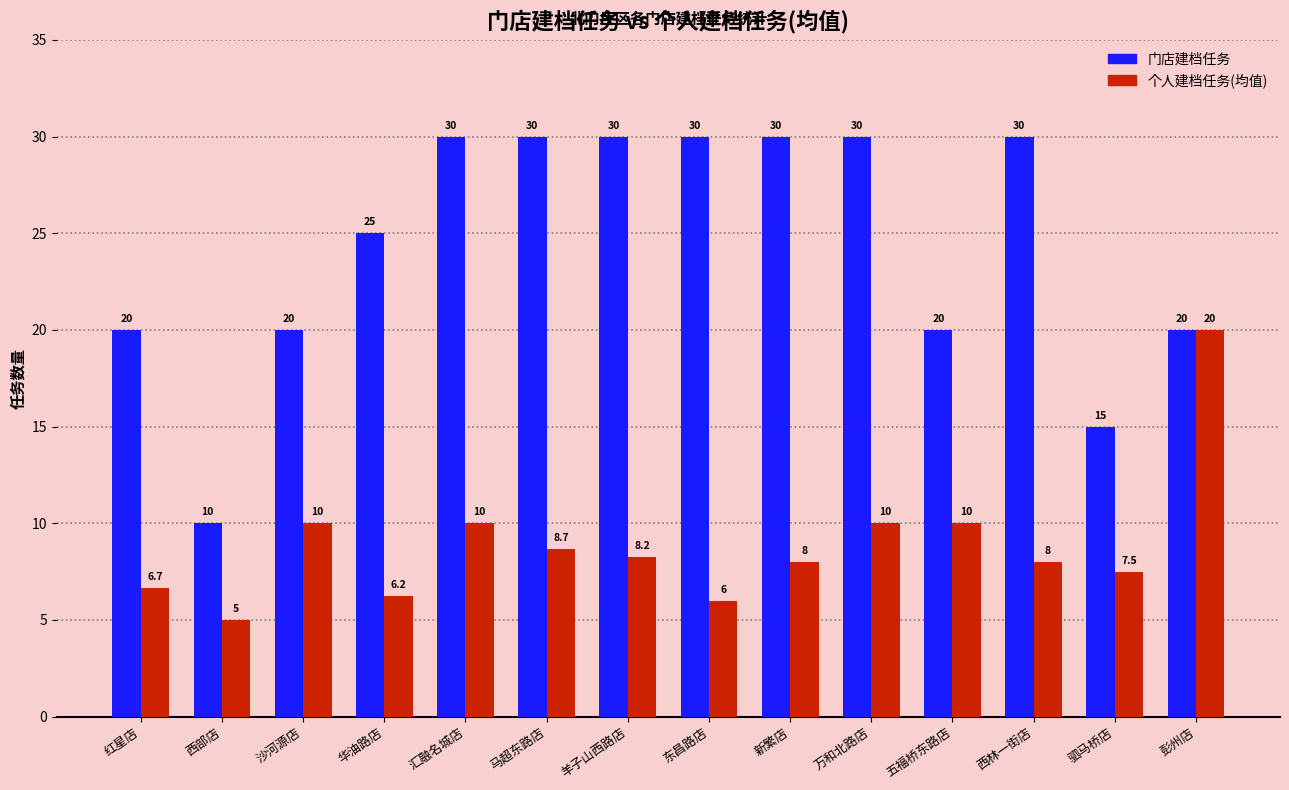

Rank the series by their maximum value, from lowest to highest.

个人建档任务(均值), 门店建档任务